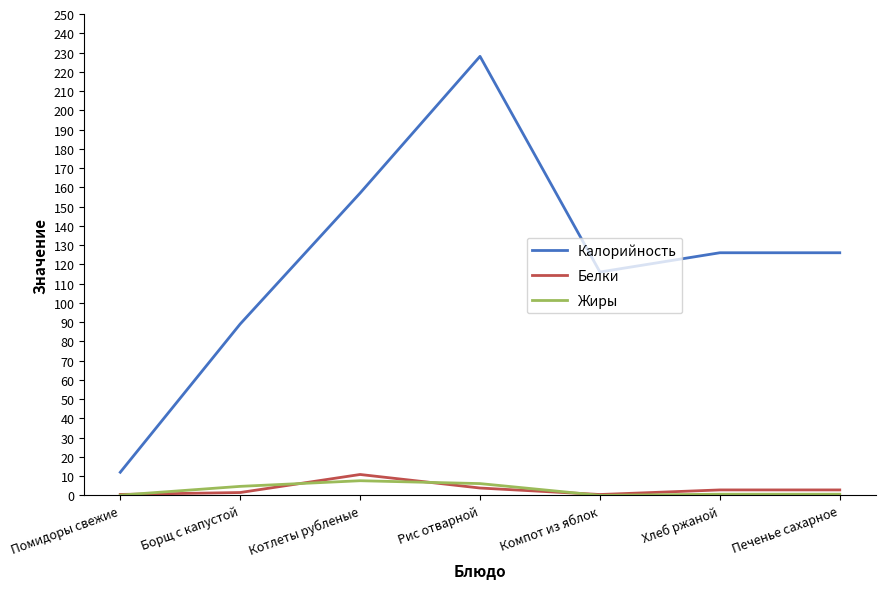

Is the value of Калорийность at Рис отварной greater than the value of Белки at Рис отварной?

Yes